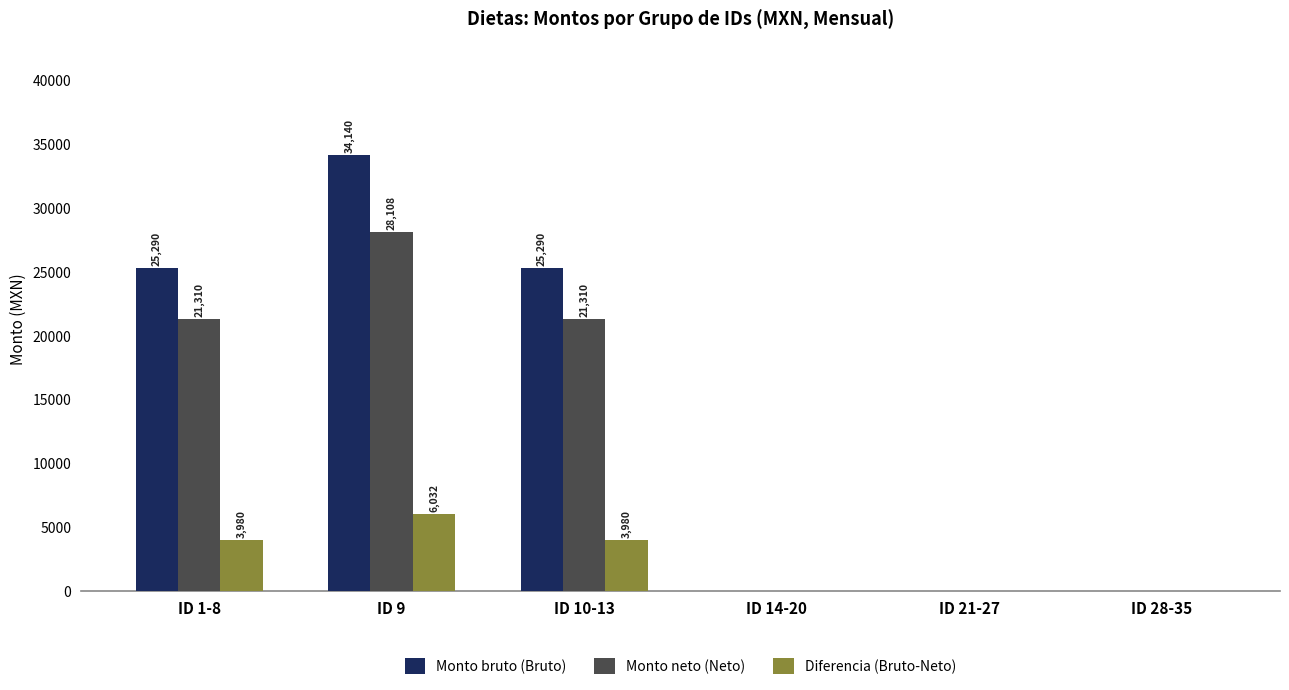

What is the total value across all series at ID 9?

68280